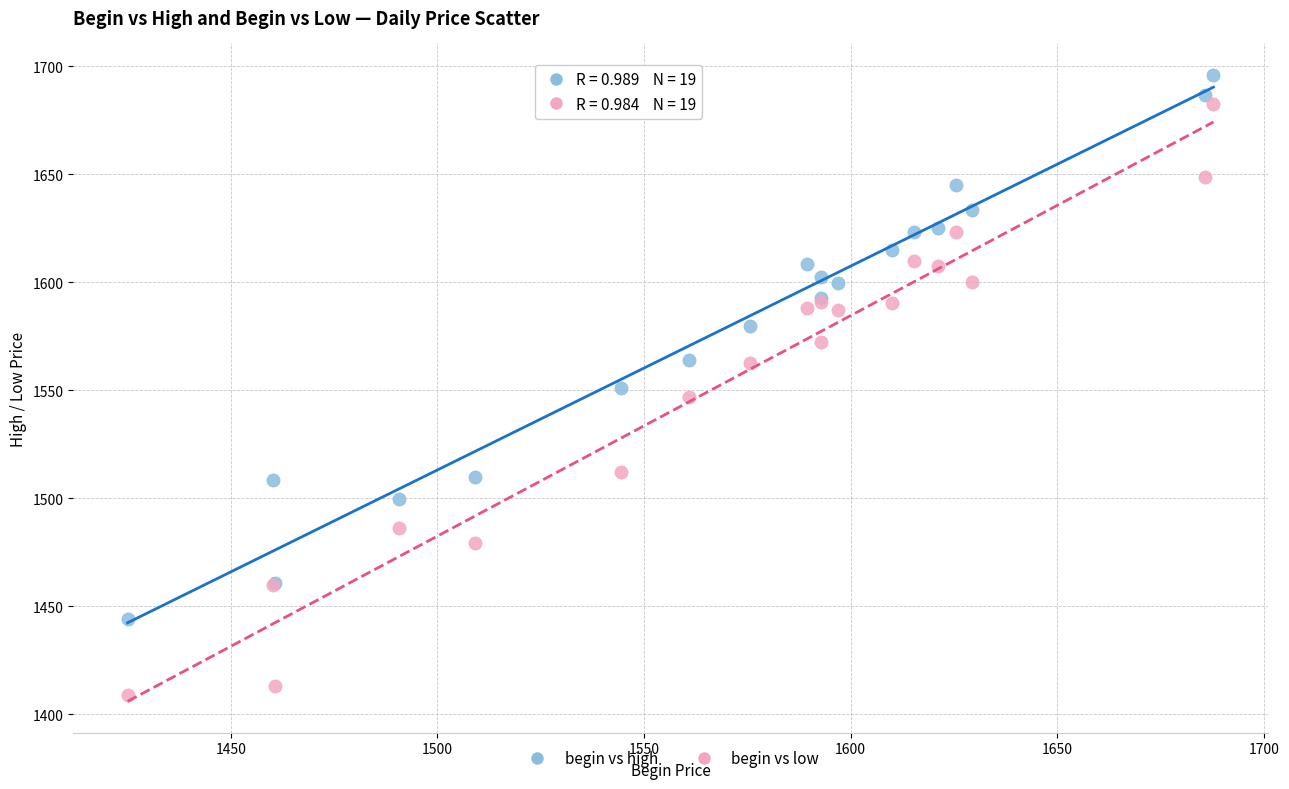

Which series has the largest Y range (max minus min)?

begin vs low